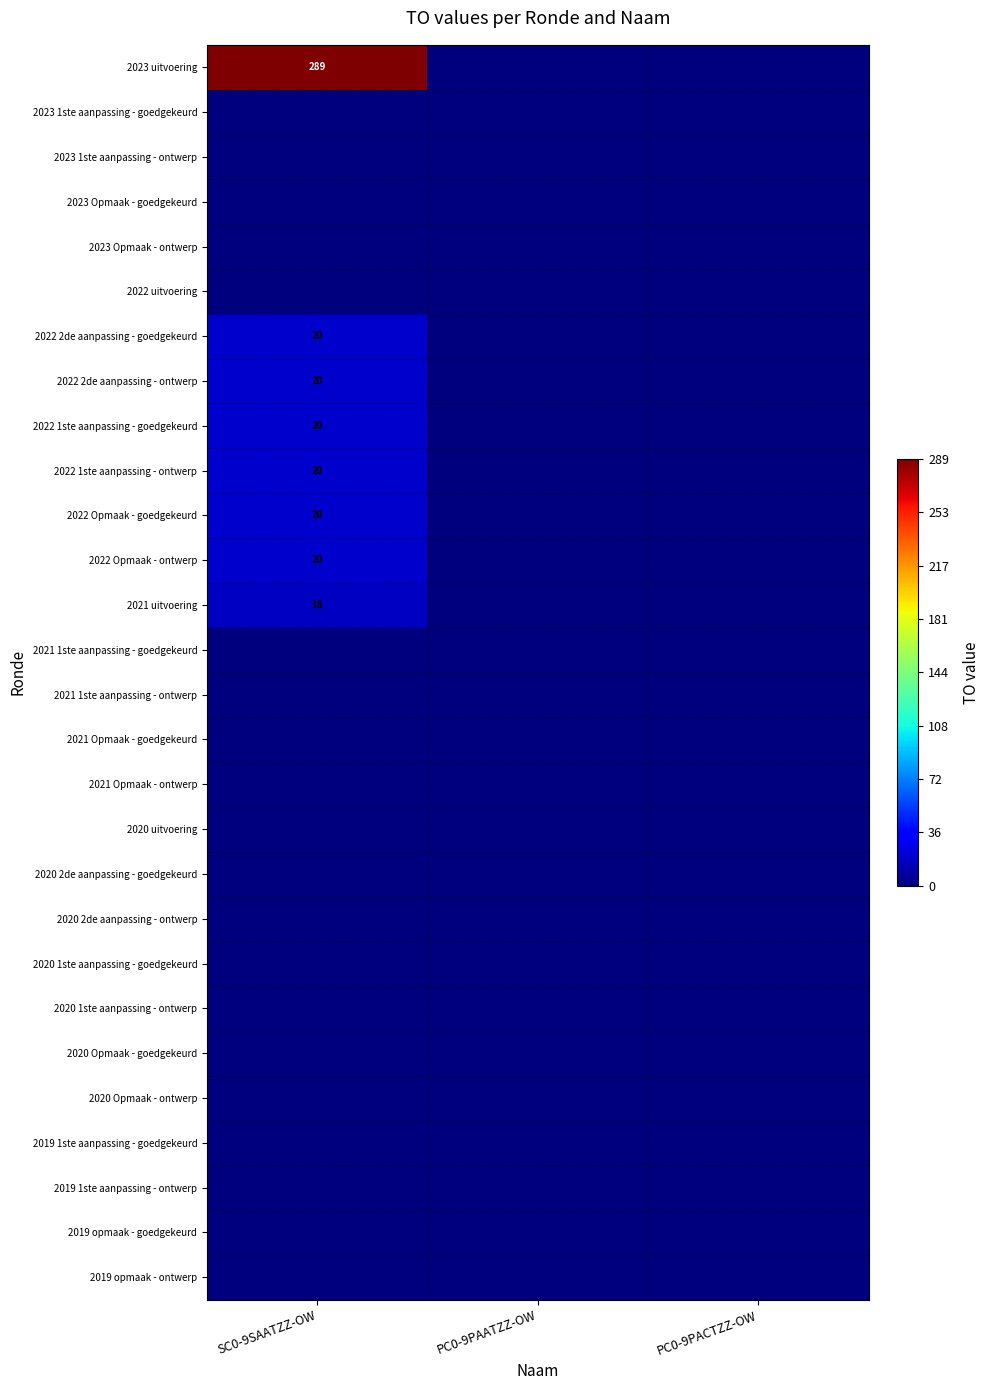

Is it true that 2022 1ste aanpassing - ontwerp equals 31 at SC0-9SAATZZ-OW?

False